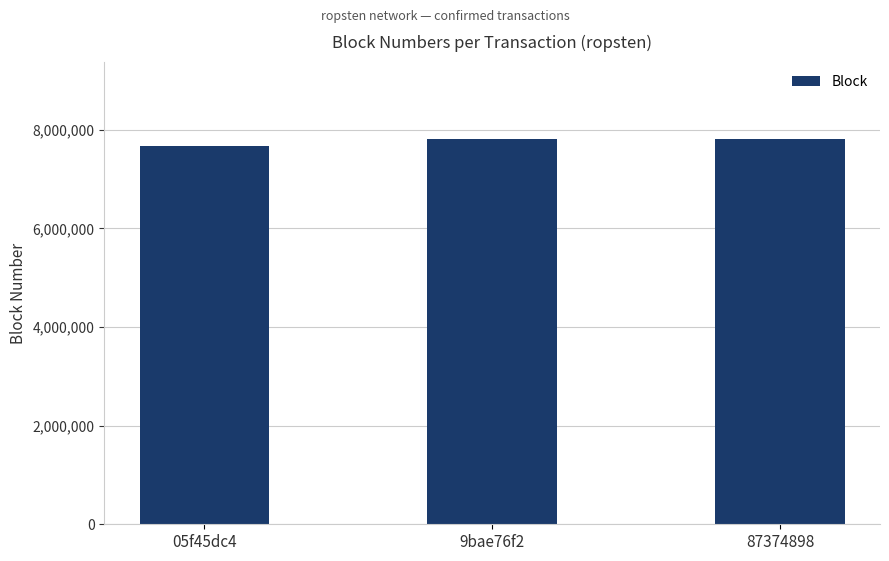

Approximately how many times larger is the value at 05f45dc4 compared to 9bae76f2?

1.0